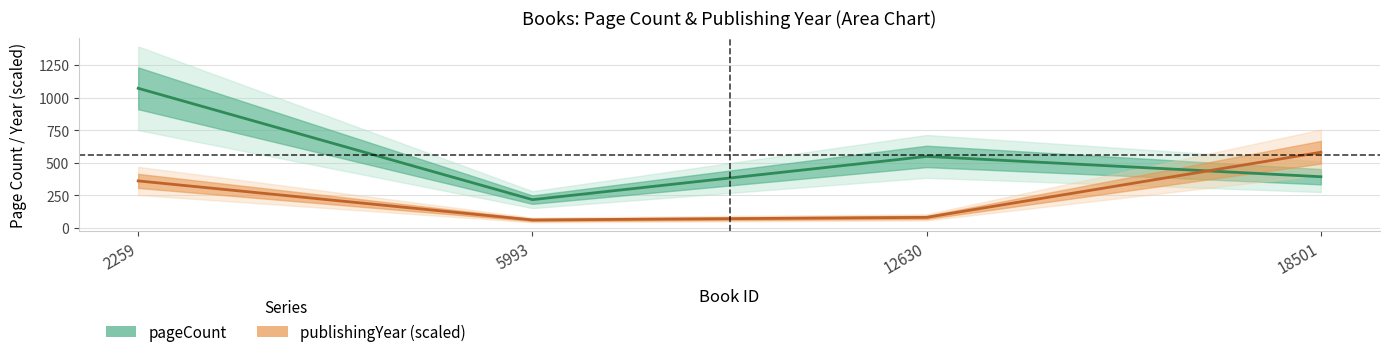

What is the sum of all pageCount values?

2227